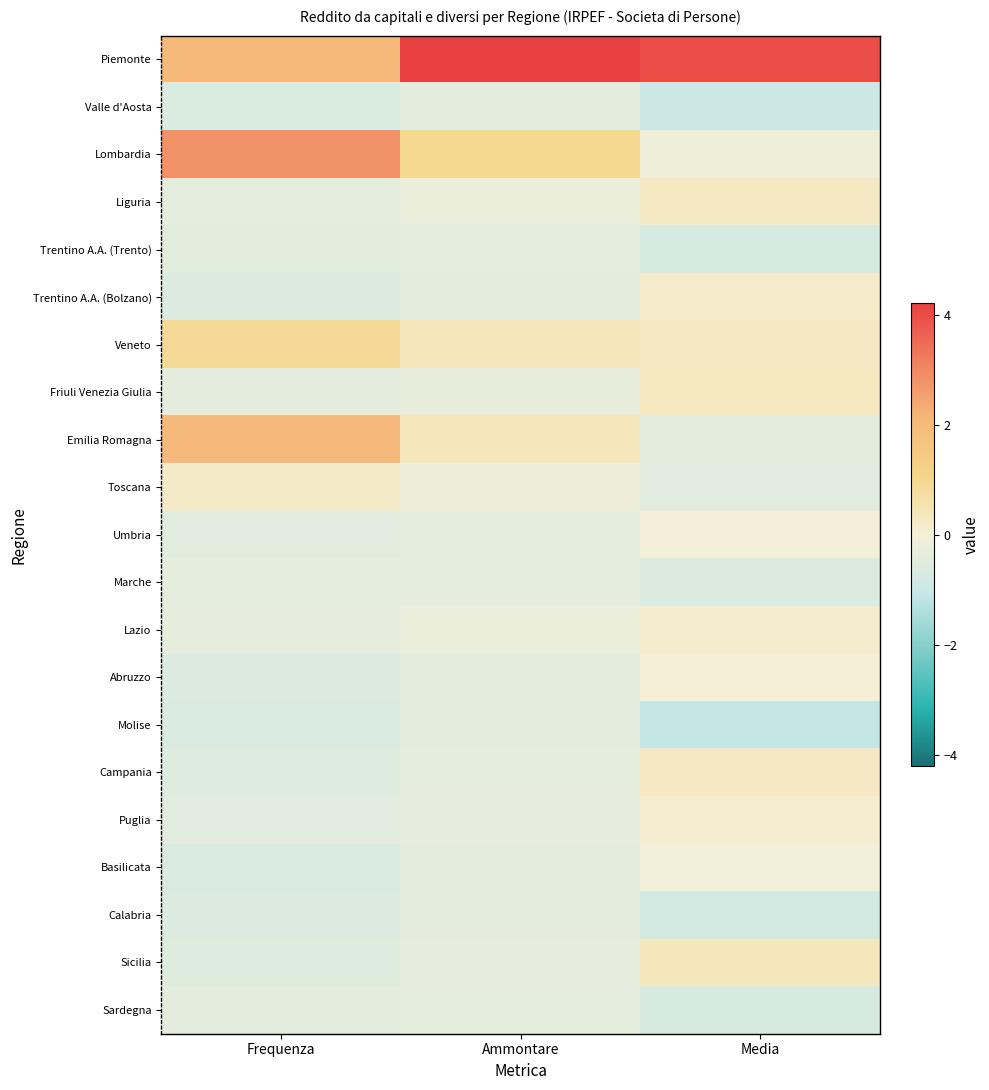

At which category is the sum across all series the highest?

Media